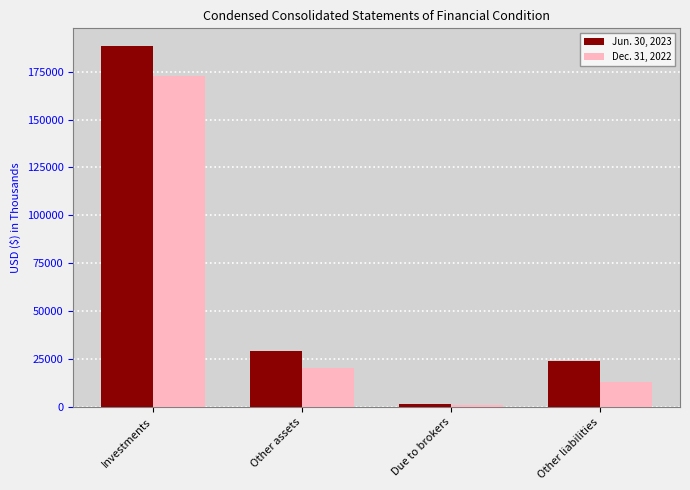

What position from the right is Other liabilities?

1